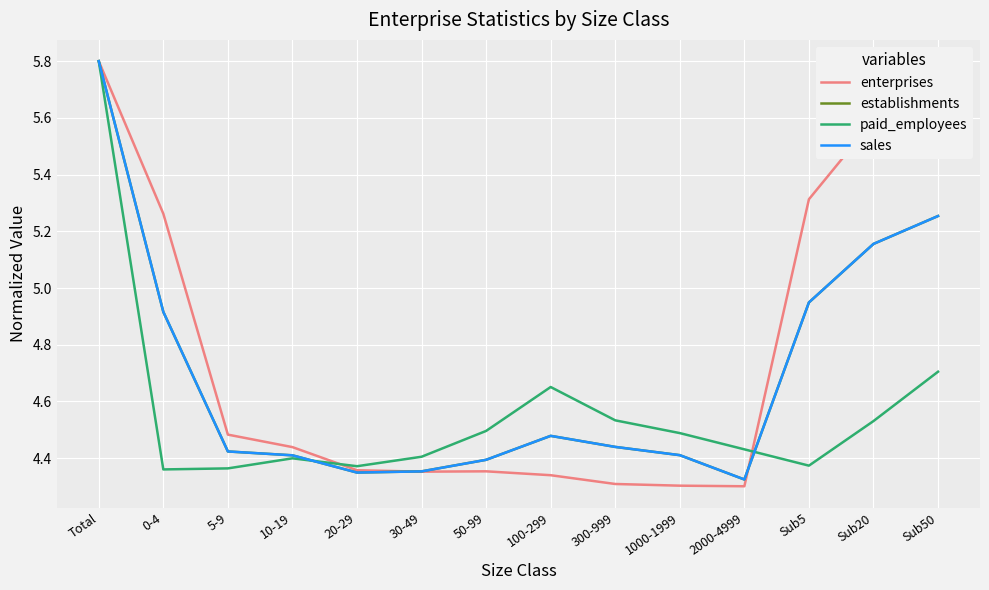

In paid_employees, how many points are higher than both neighbors (excluding endpoints)?

2